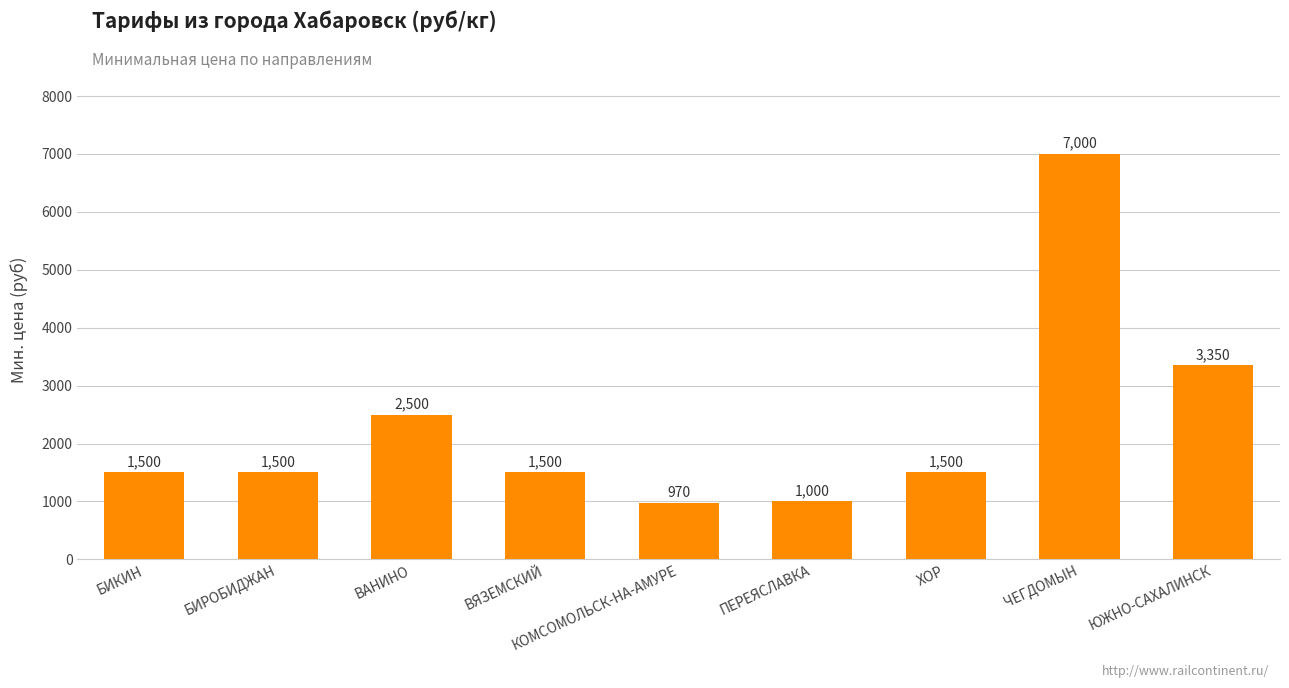

What is the change in value from ЧЕГДОМЫН to ЮЖНО-САХАЛИНСК?

-3650